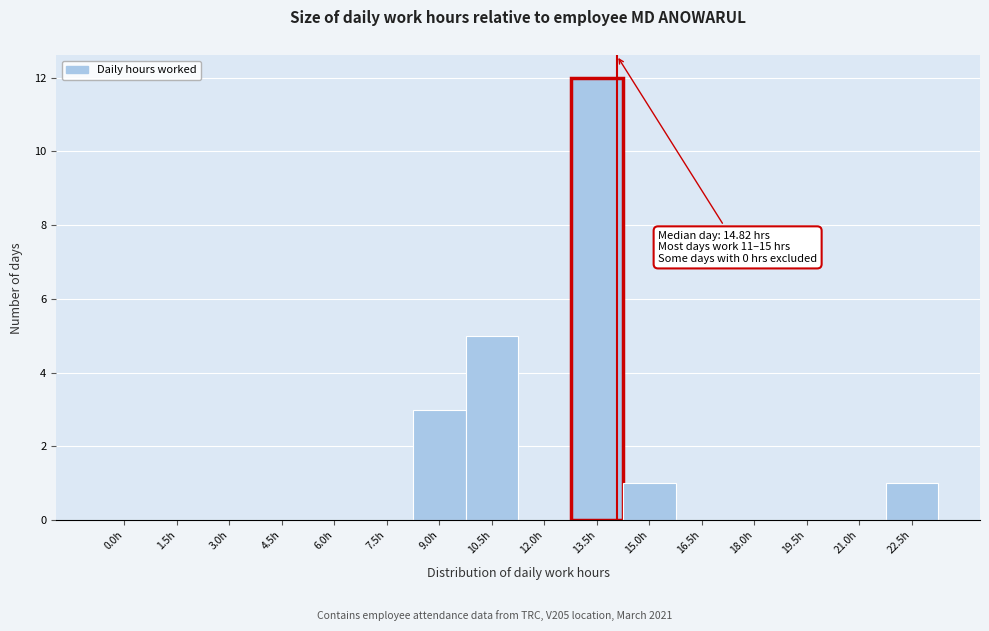

Reading left to right, transcribe all the data shown in this chart.

0.0h=0	1.5h=0	3.0h=0	4.5h=0	6.0h=0	7.5h=0	9.0h=3	10.5h=5	12.0h=0	13.5h=12	15.0h=1	16.5h=0	18.0h=0	19.5h=0	21.0h=0	22.5h=1